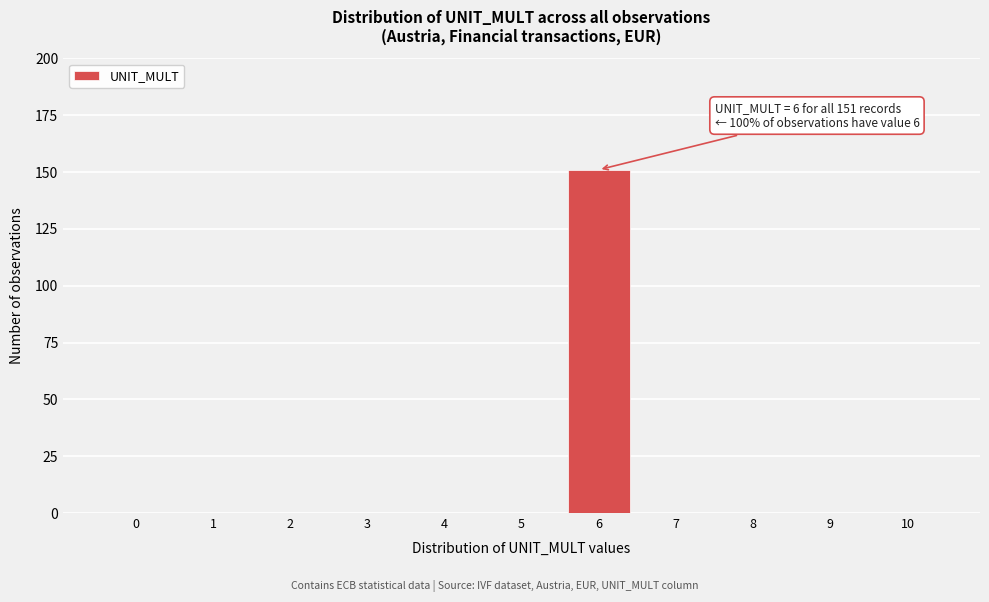

Reading right to left, extract all data points from this chart.

10=0	9=0	8=0	7=0	6=151	5=0	4=0	3=0	2=0	1=0	0=0